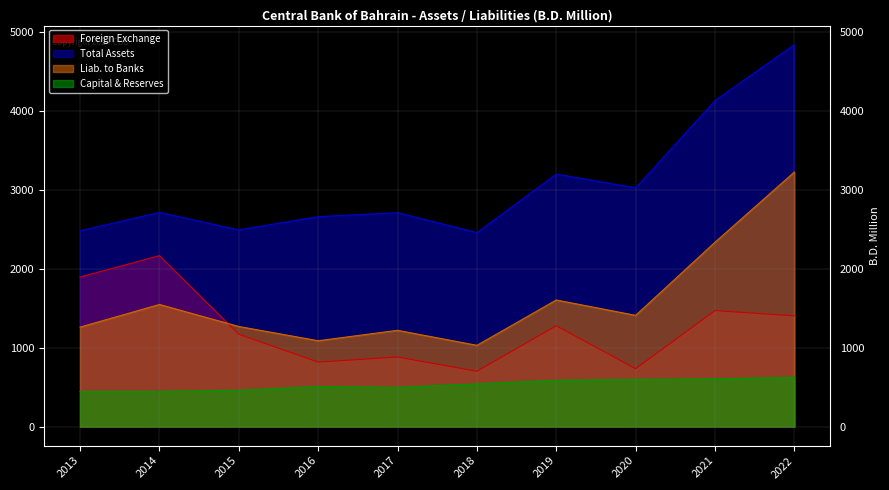

At which category is the sum across all series the highest?

2022